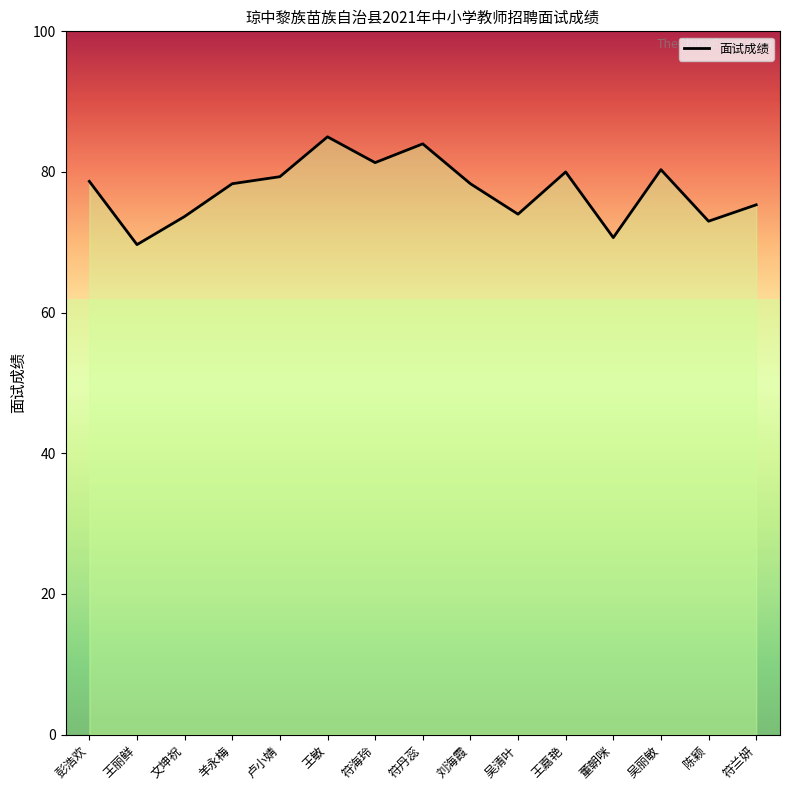

How many lines are shown in the chart?

1